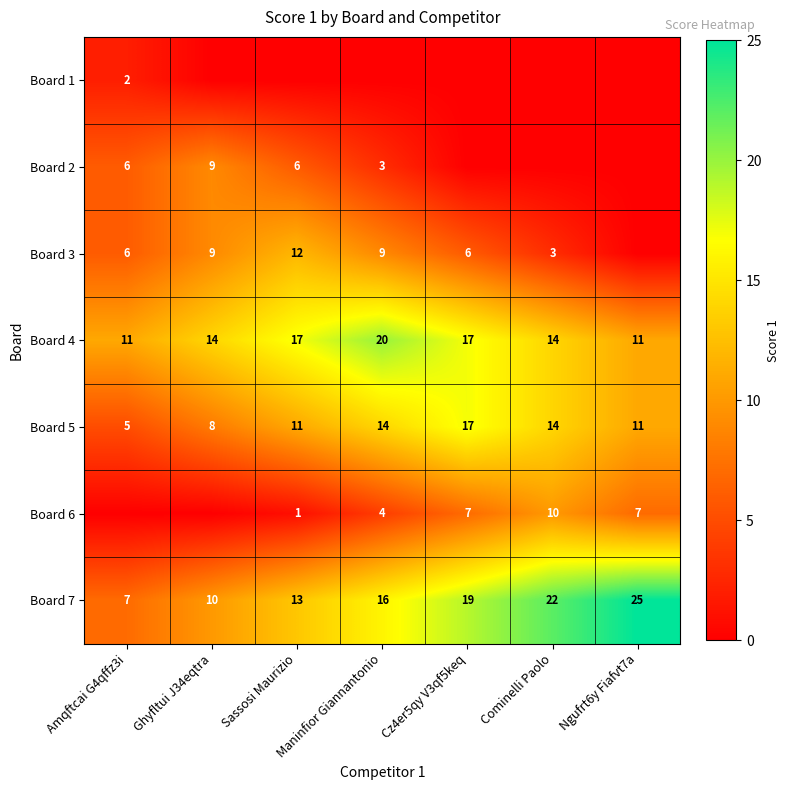

What is the difference between the second highest and minimum values in the Board 5 series?

9